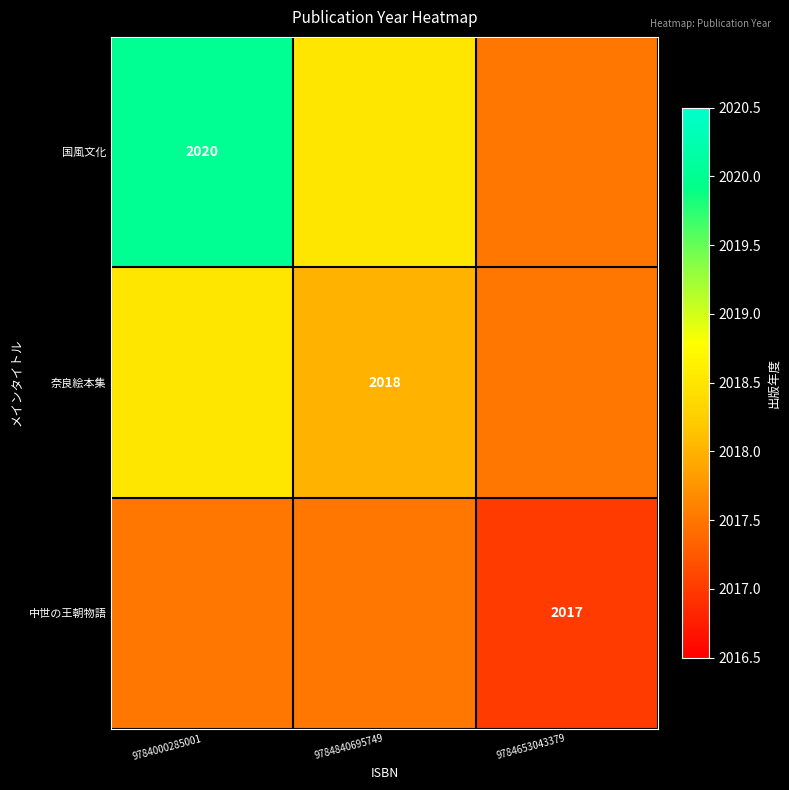

The 奈良絵本集 series shows 2627.1 at 9784840695749. True or false?

False